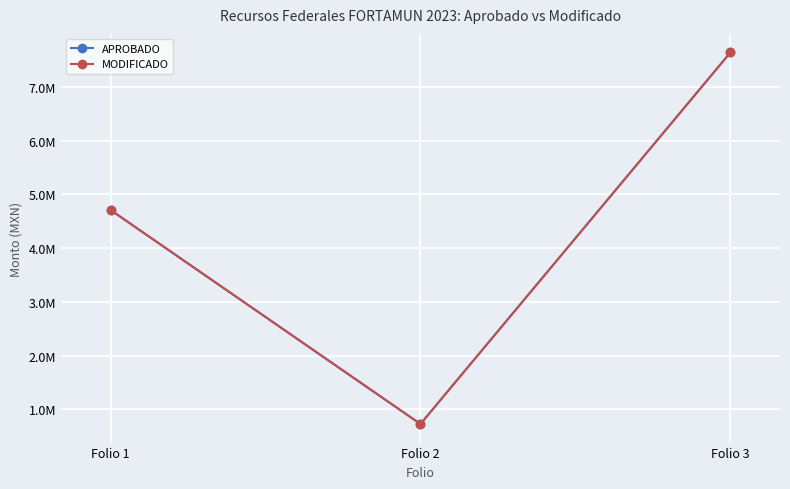

Does the chart have visible grid lines?

Yes